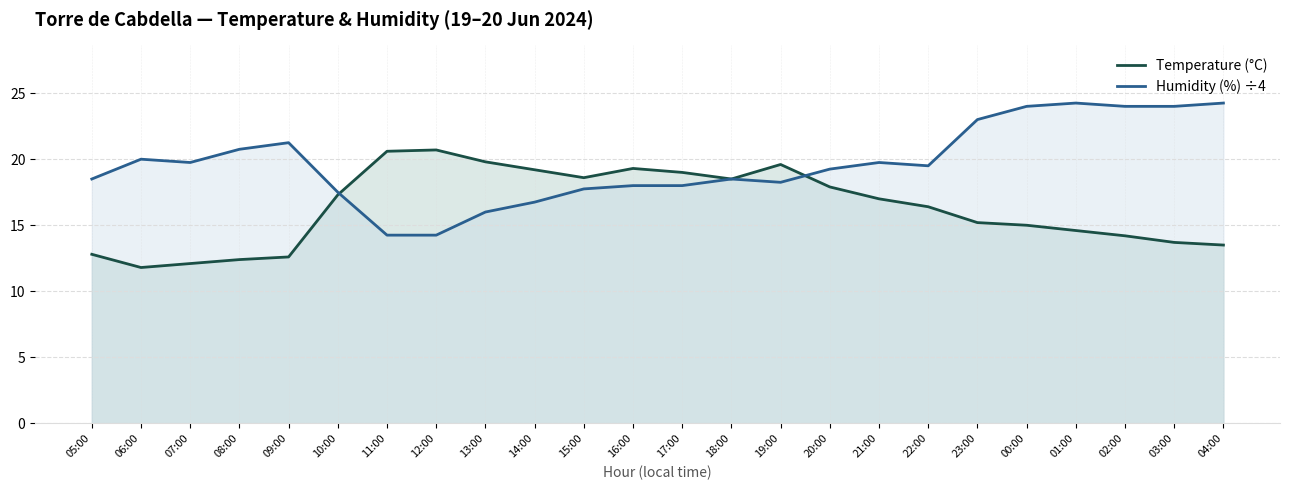

List the series in order of their peak value, highest first.

Humidity (%) ÷4, Temperature (°C)